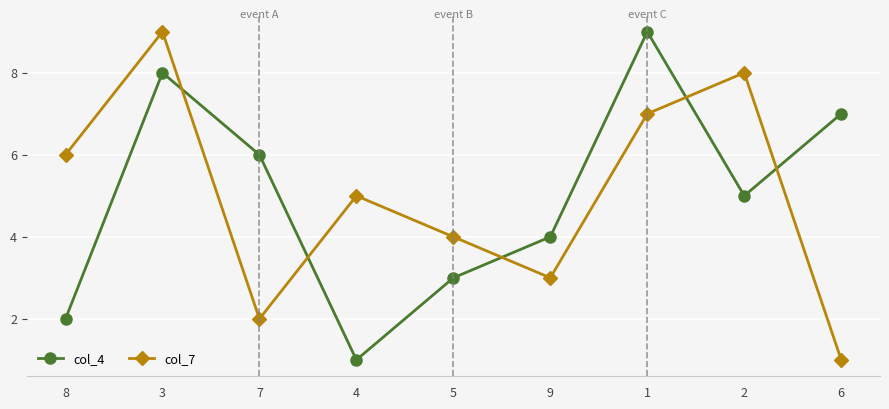

Rank the series at 1 from highest to lowest value.

col_4, col_7